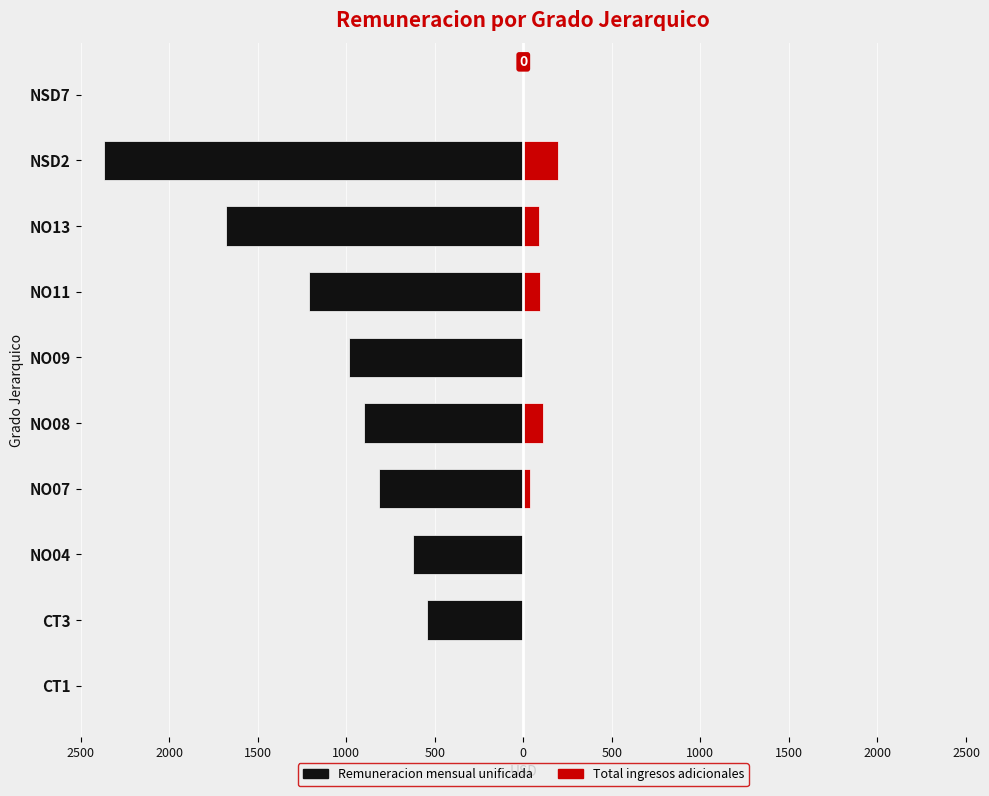

What are all the series names shown in the legend?

Remuneracion mensual unificada, Total ingresos adicionales